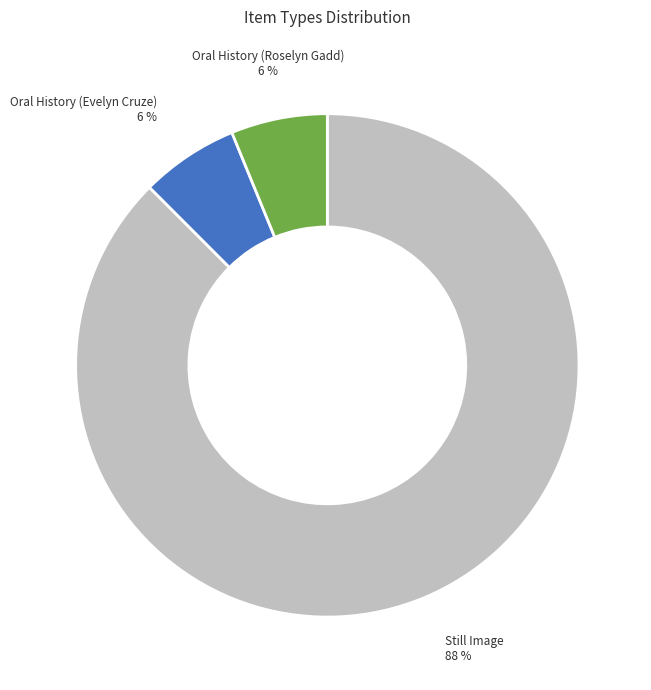

To the nearest percent, what is the average slice percentage?

33%